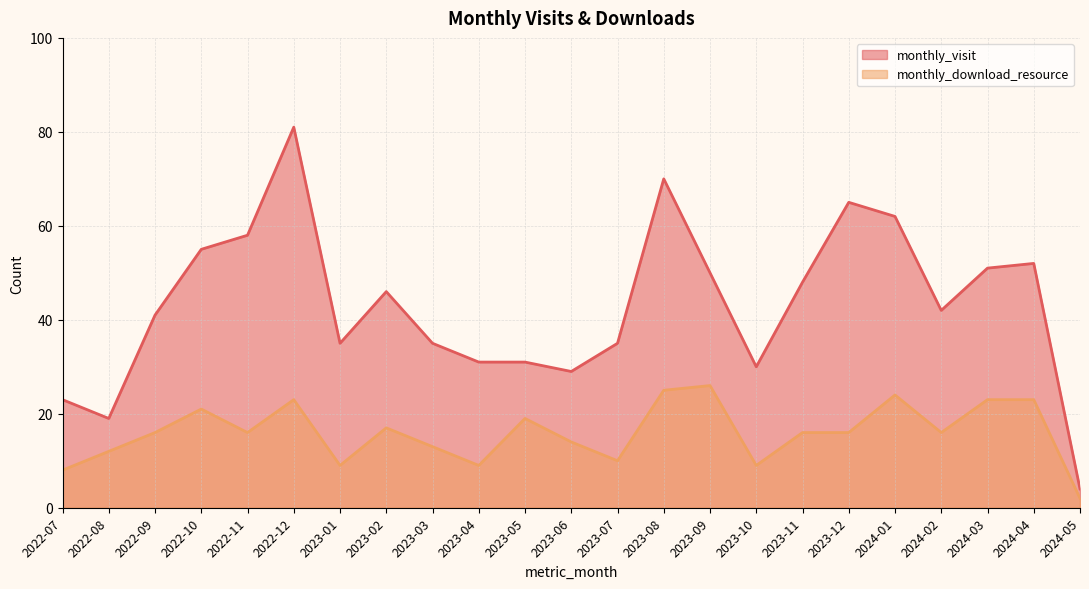

At how many categories does at least one series exceed 5?

22